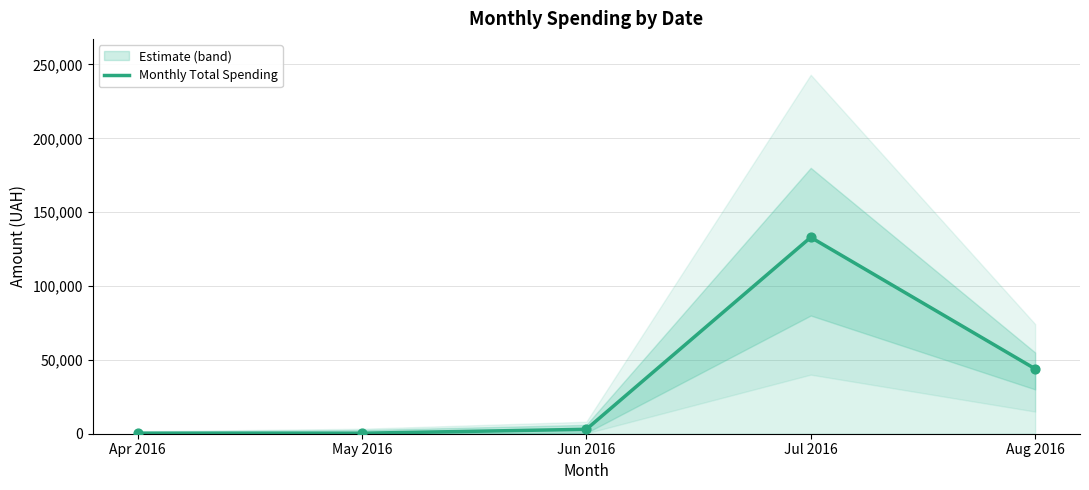

What is the change in value from May 2016 to Jul 2016?

+132626.6